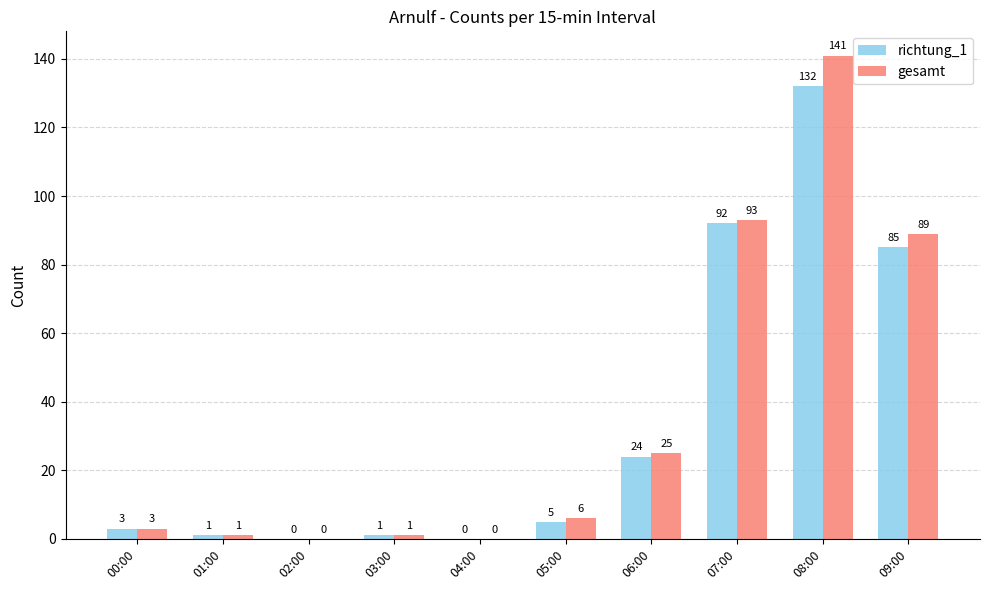

Which category has the highest value in the gesamt series?

08:00